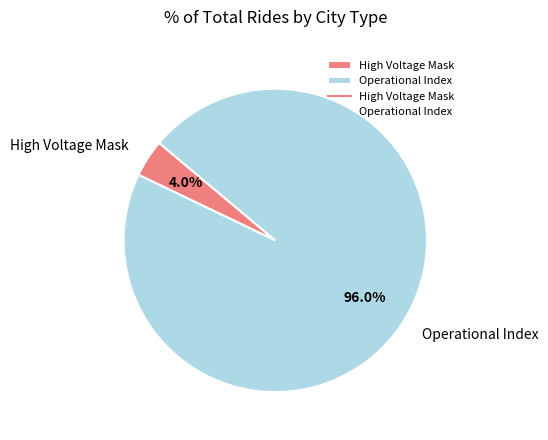

Do Operational Index and High Voltage Mask together represent more than half of the pie?

Yes